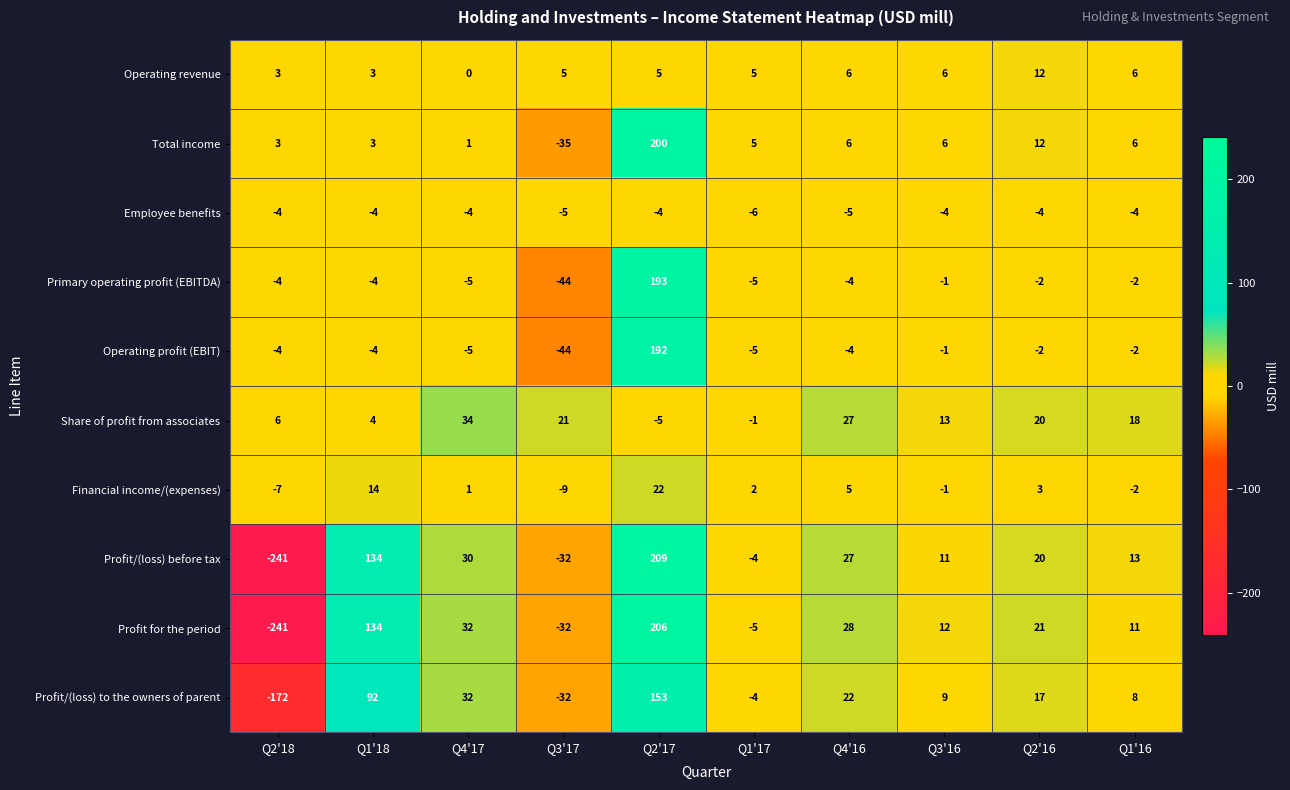

Which series has the largest range (max minus min)?

Profit/(loss) before tax